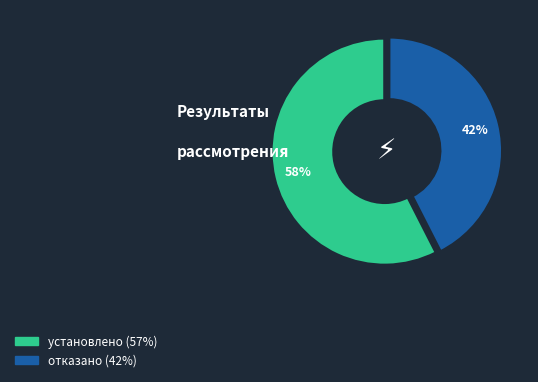

Between отказано and установлено, which is larger?

установлено